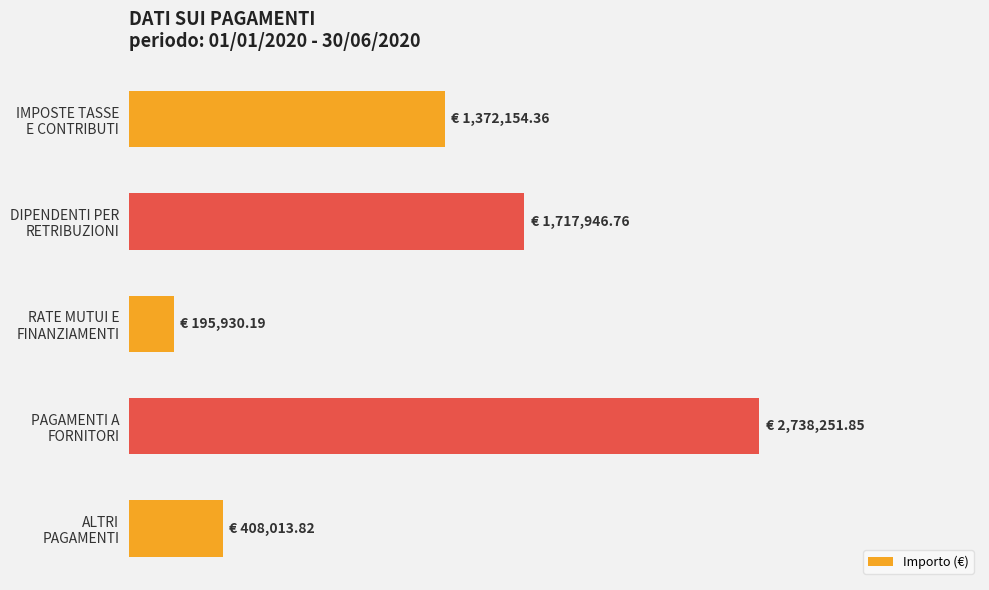

Are the bars horizontal?

Yes